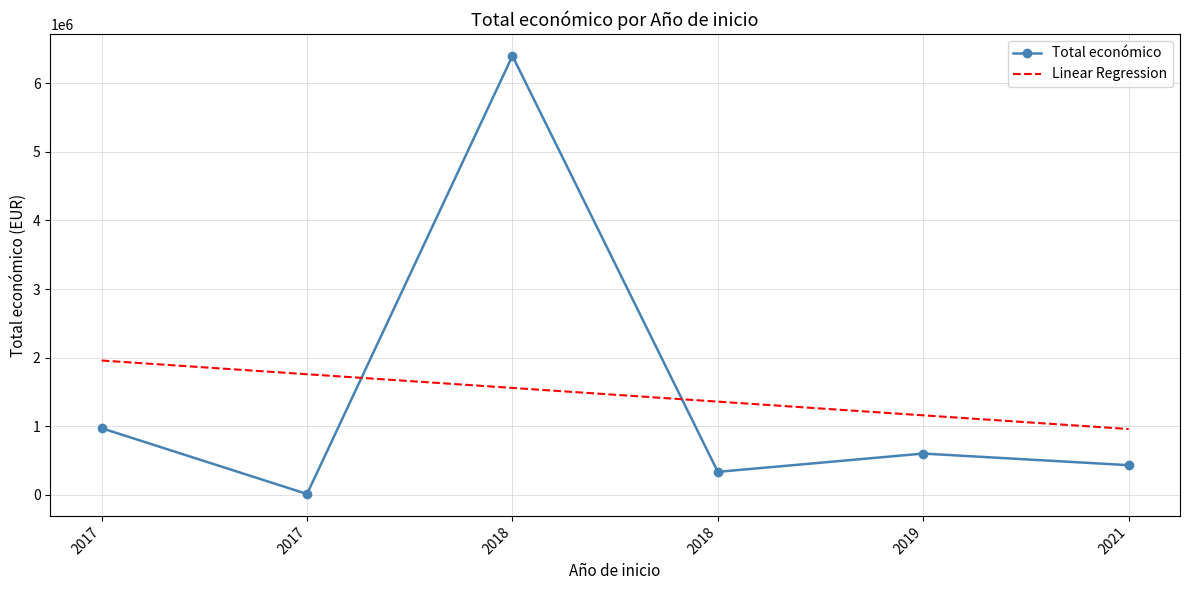

Rank the categories by Linear Regression value from highest to lowest.

2017, 2017, 2018, 2018, 2019, 2021